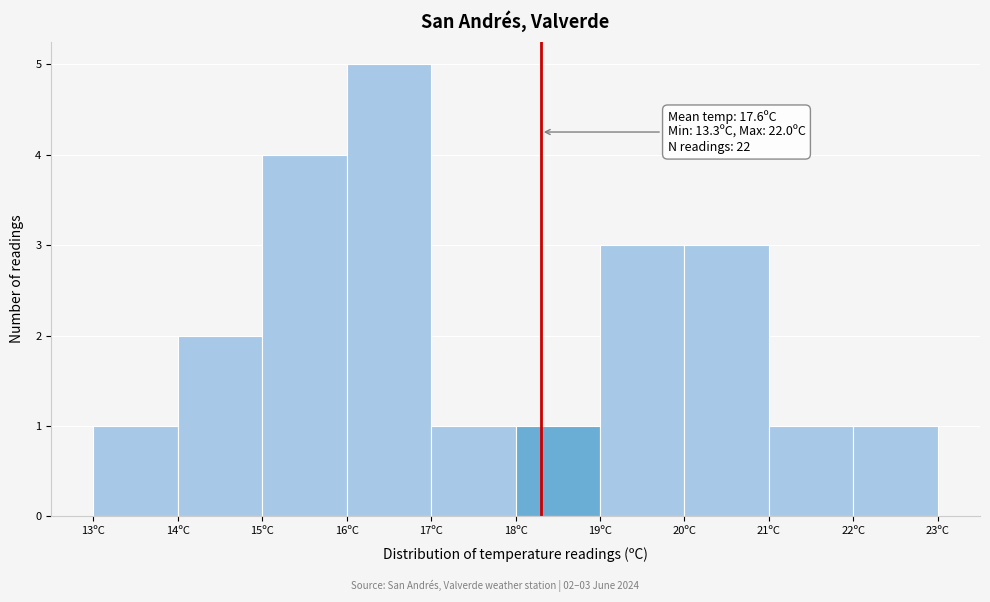

Over which range of the x-axis is the bar tallest?

16 to 17